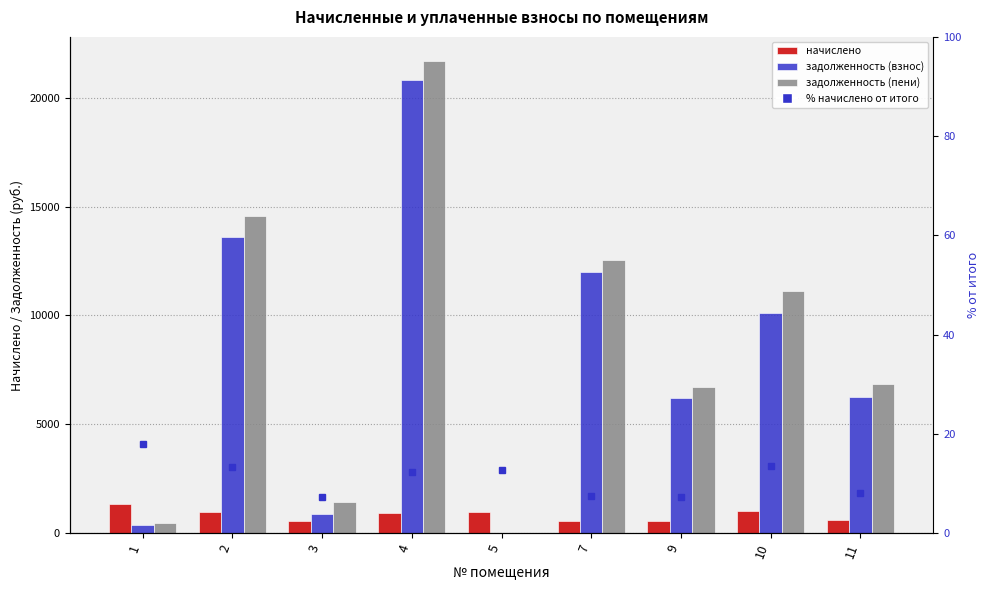

Reading right to left, what are all the values shown in this chart?

начислено: 11=595.2	10=1005.6	9=542.4	7=547.2	5=948.0	4=909.6	3=544.8	2=988.8	1=1329.6
задолженность (взнос): 11=6259.3	10=10099.8	9=6188.3	7=11989.1	5=0.0	4=20802.5	3=885.2	2=13587.8	1=359.8
задолженность (пени): 11=6854.5	10=11105.4	9=6730.7	7=12536.3	5=0.0	4=21712.1	3=1430.0	2=14576.6	1=443.2
% начислено от итого: 11=8.0	10=13.6	9=7.3	7=7.4	5=12.8	4=12.3	3=7.4	2=13.3	1=17.9